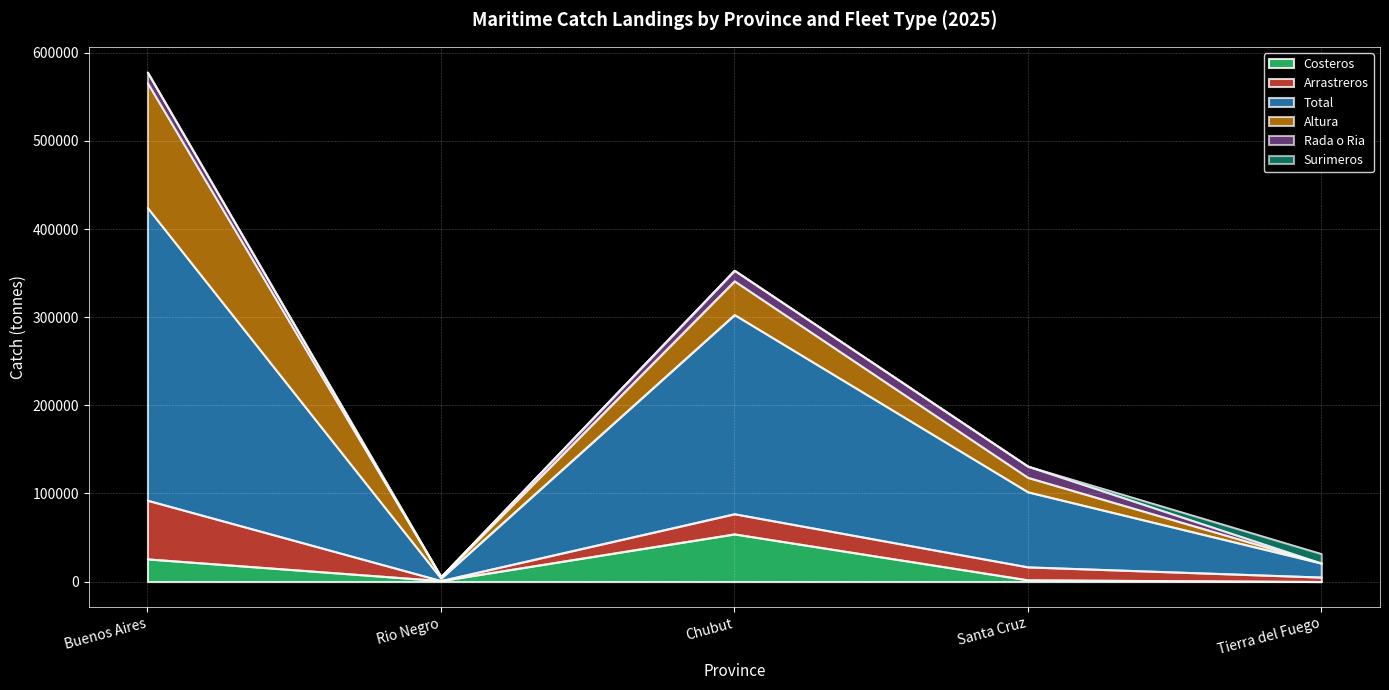

How many lines are shown in the chart?

6